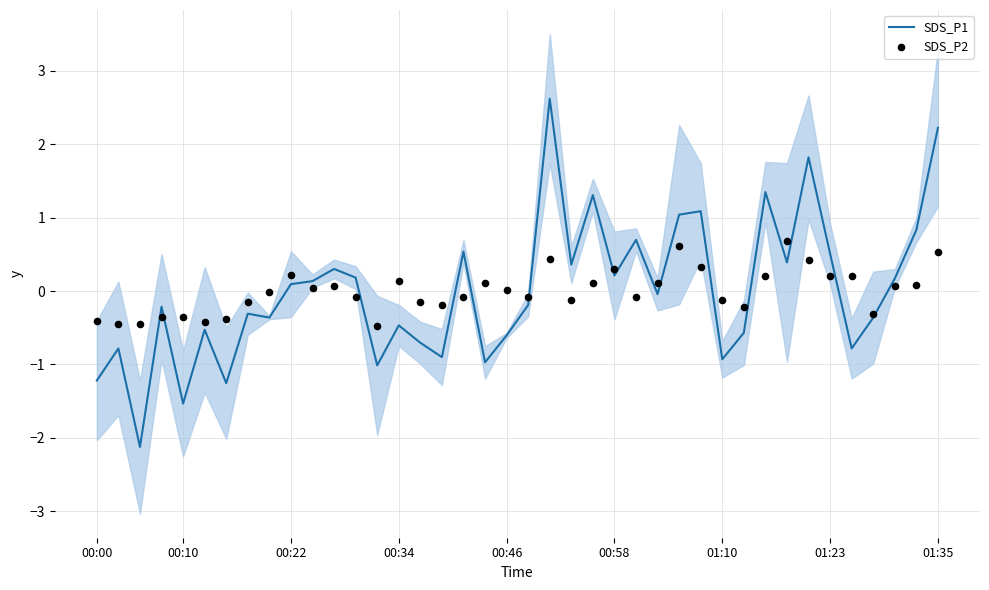

What is the lowest value of the SDS_P1 series?

-2.1